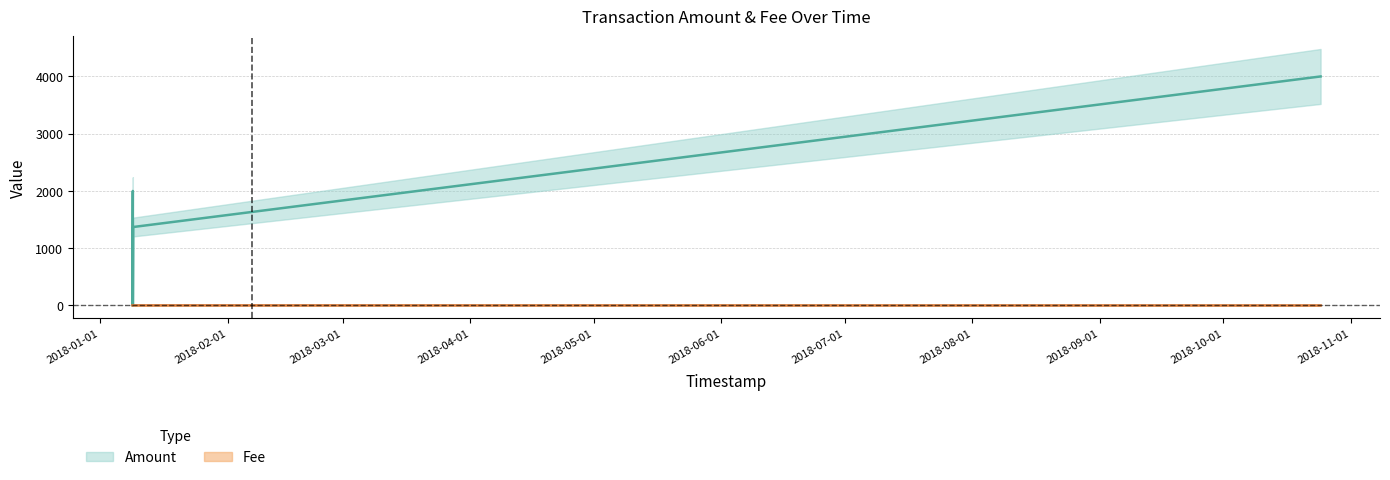

What is the label of the 1st point from the right?

2018-10-24 15:24:38